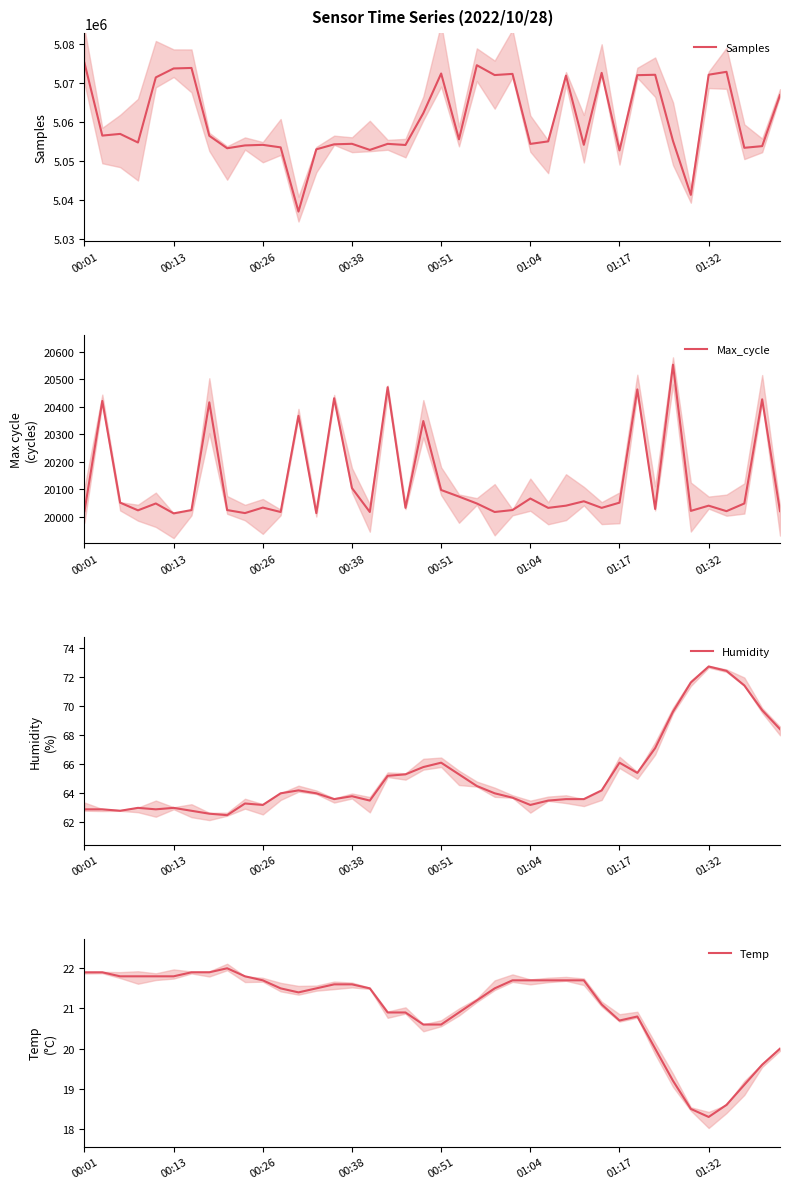

True or false: Max_cycle has more than 0 interior local peaks.

True